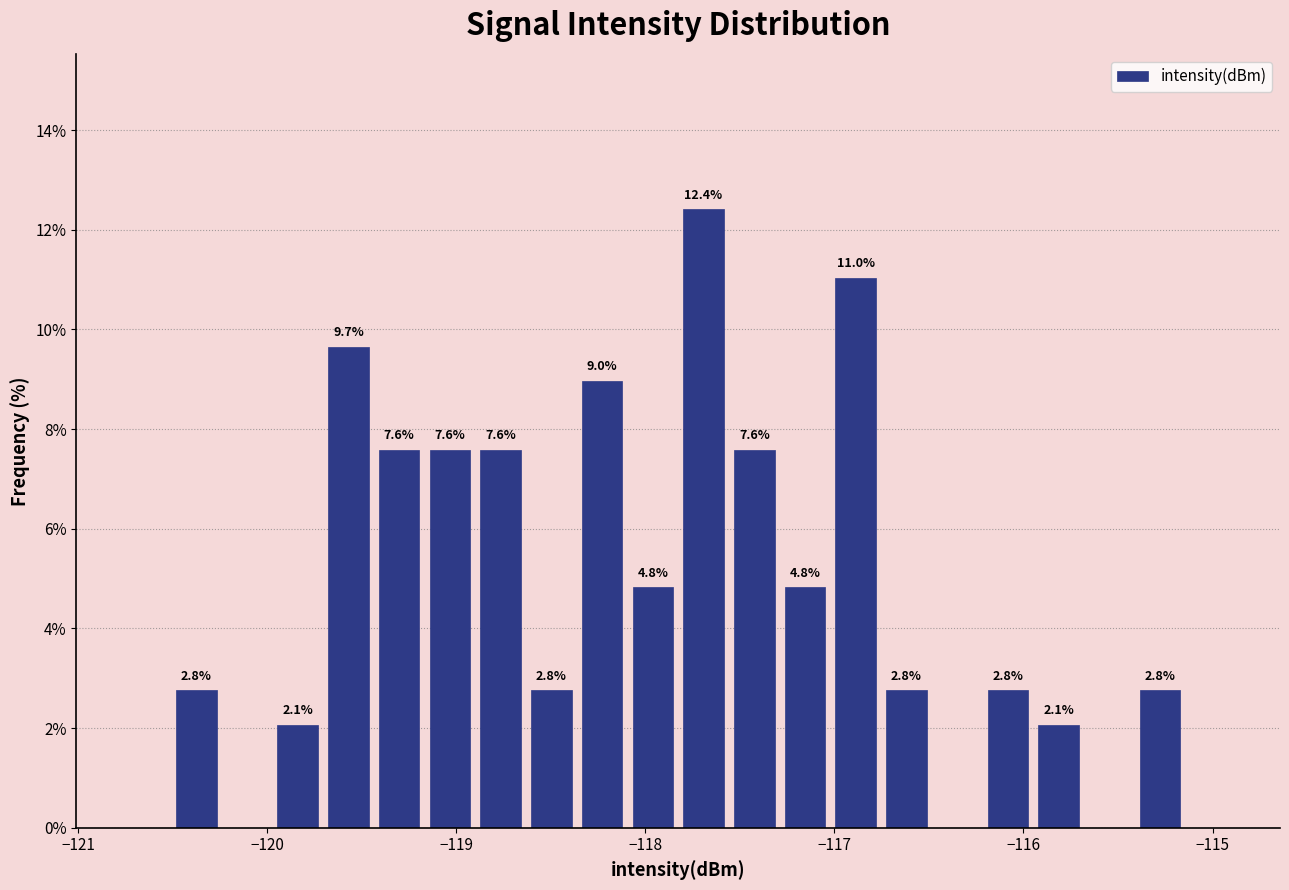

Around what value on the x-axis is the tallest bar? Give the approximate position of its centre, as read against the axis.

-117.7